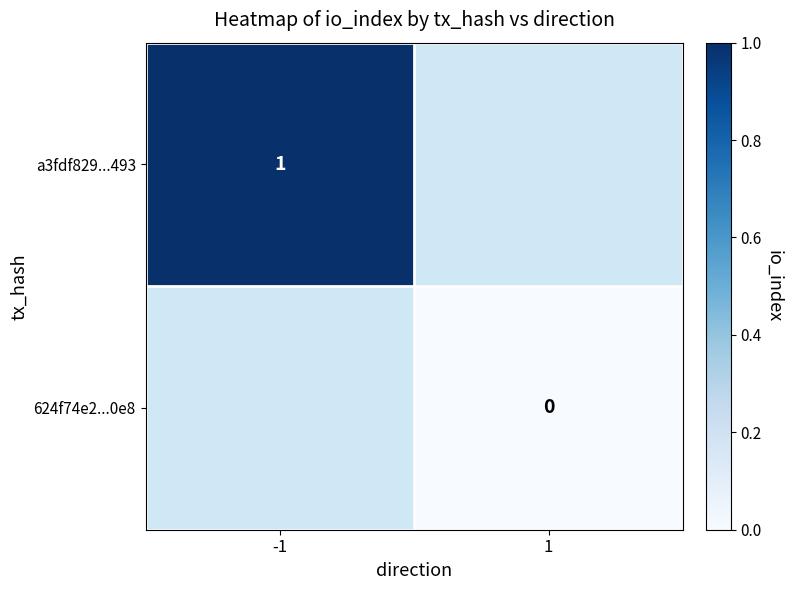

The a3fdf829...493 series shows 1 at -1. True or false?

True